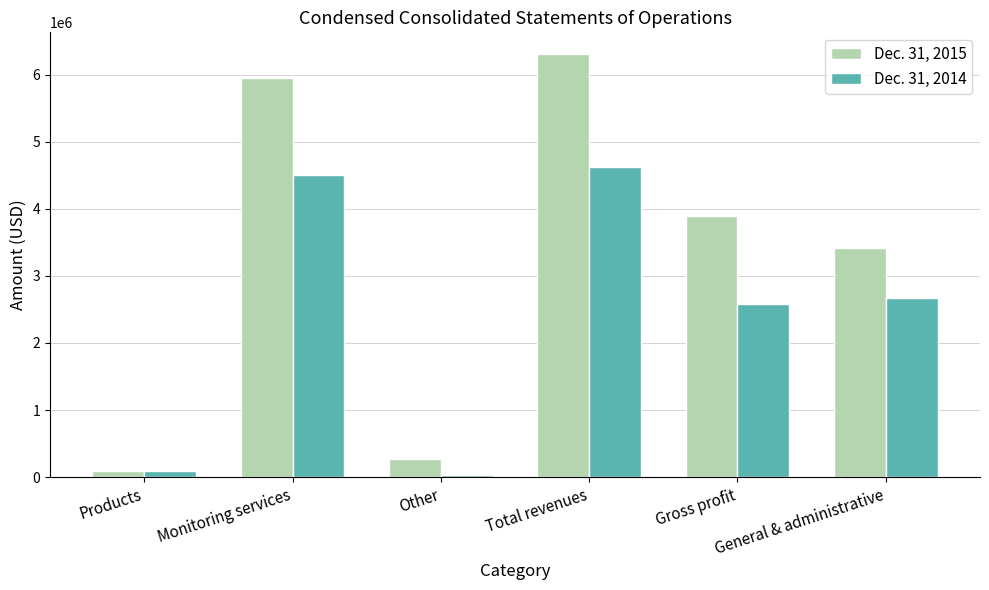

List the series in order of their overall mean, lowest first.

Dec. 31, 2014, Dec. 31, 2015